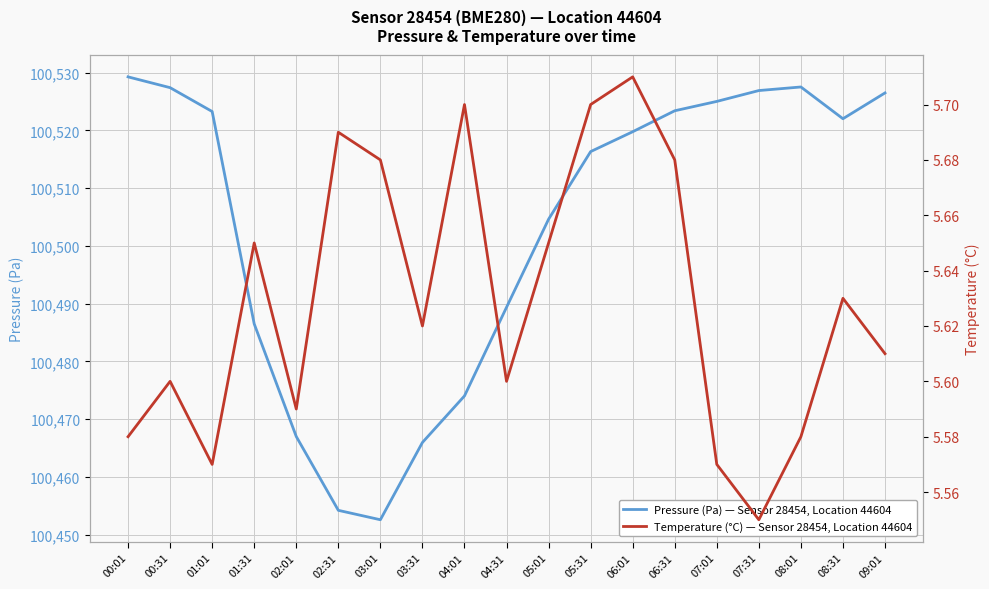

True or false: temperature and pressure intersect in this chart.

False